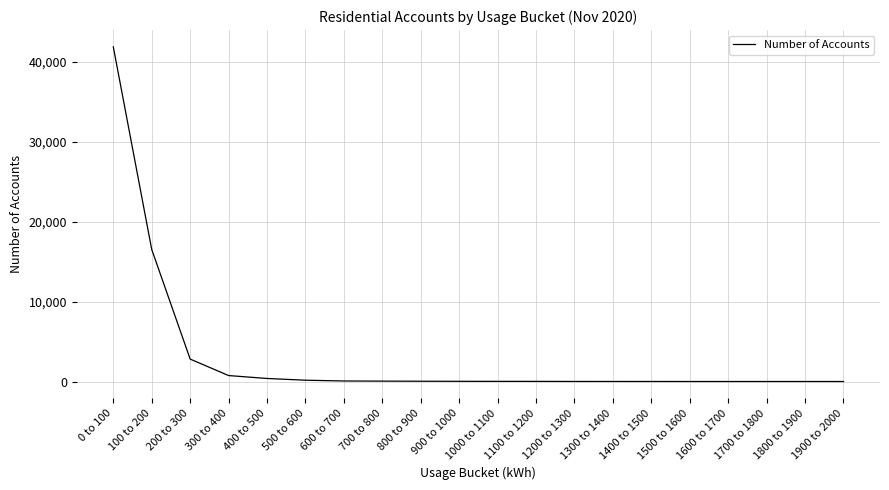

What is the difference between the maximum and minimum values?

41856